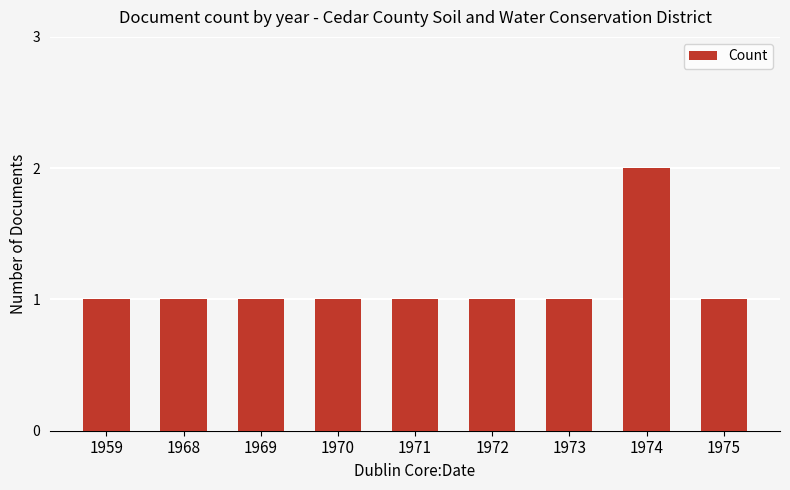

How many categories are shown in the chart?

9